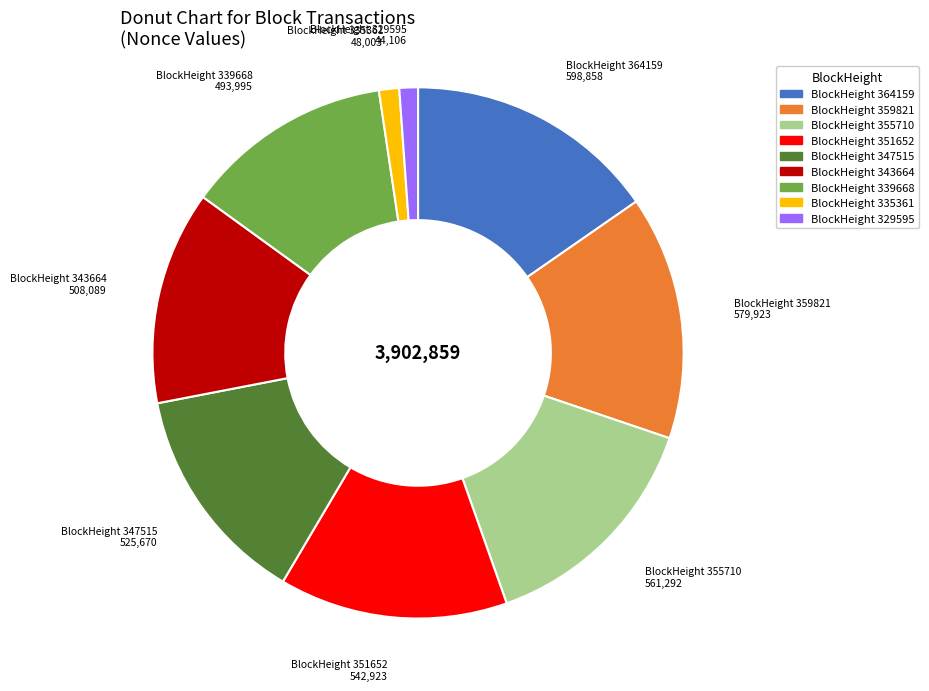

Is there any slice that represents more than half of the pie?

No